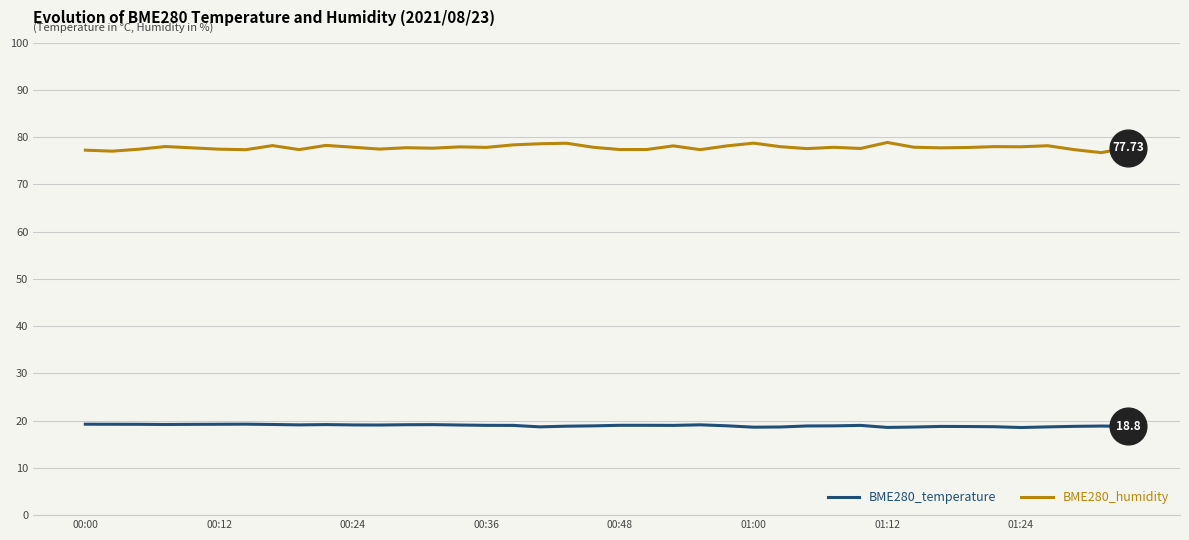

Rank the series by their average value, from lowest to highest.

BME280_temperature, BME280_humidity